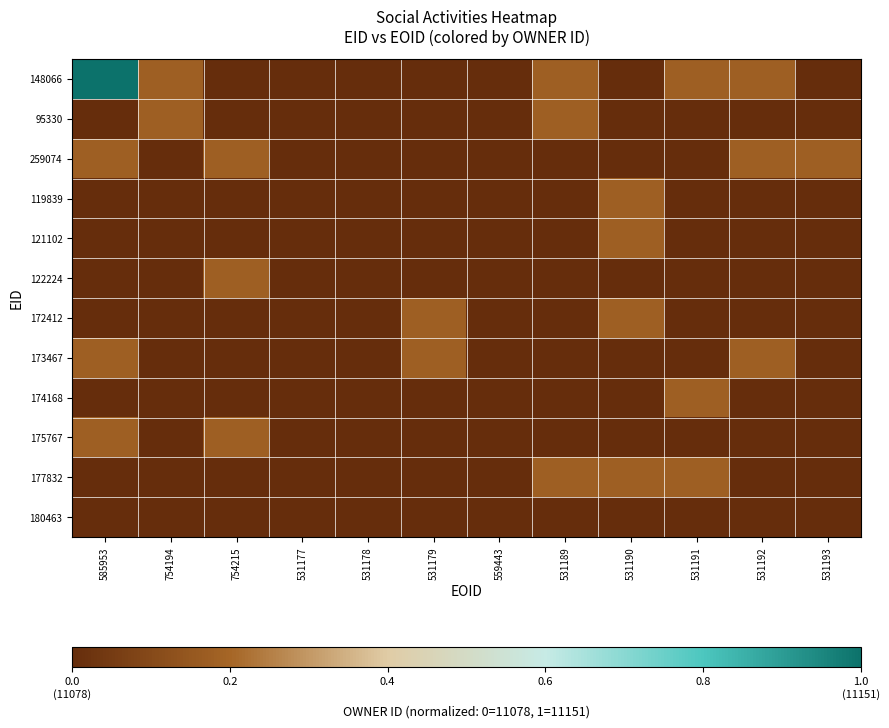

Which category has the highest value across all series?

585953